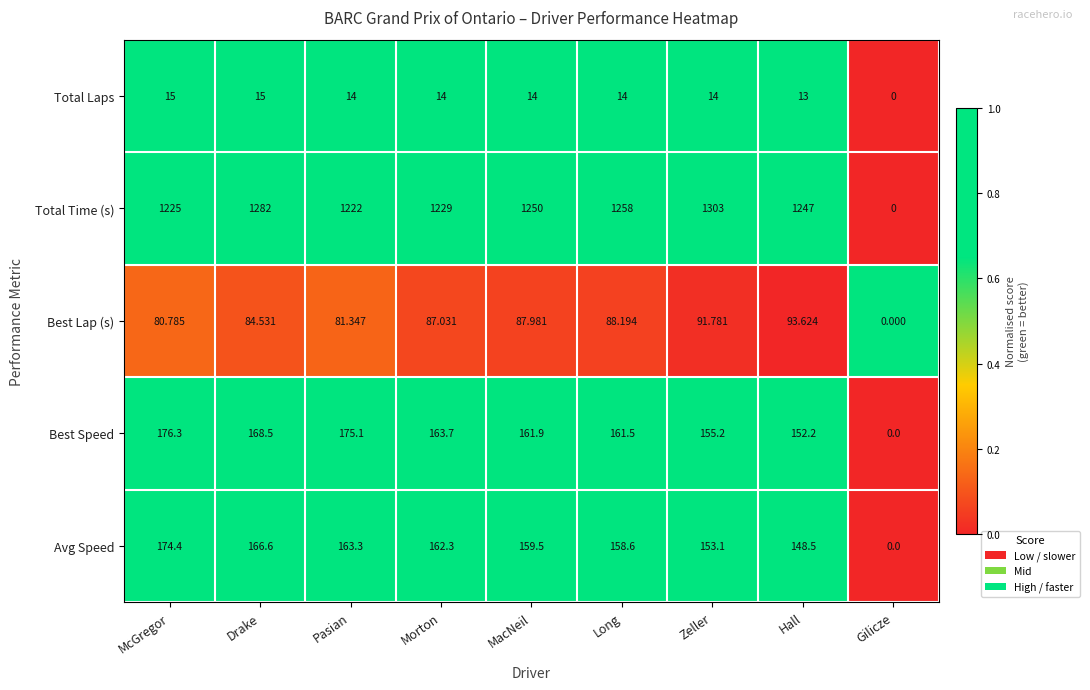

At which label is Total Laps closest to 7?

Hall